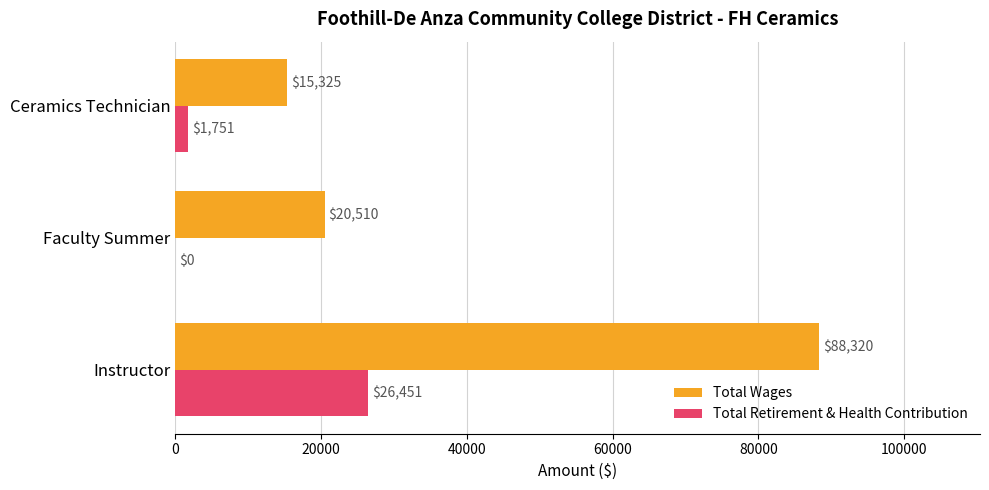

Which series changed the most between Instructor and Faculty Summer?

Total Wages